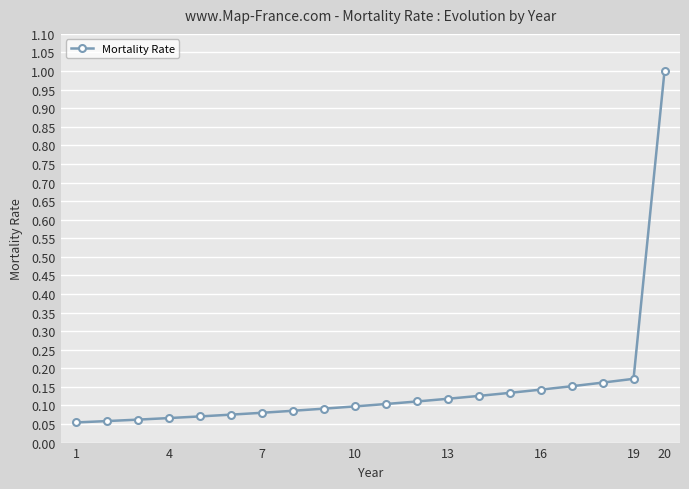

What is the maximum value shown in the chart?

1.0